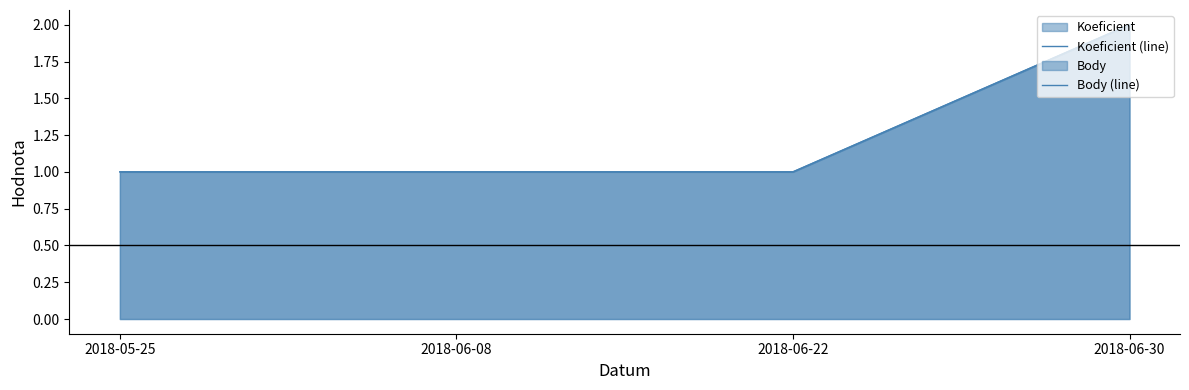

Is it true that Koeficient (line) equals 0 at 2018-05-25?

False